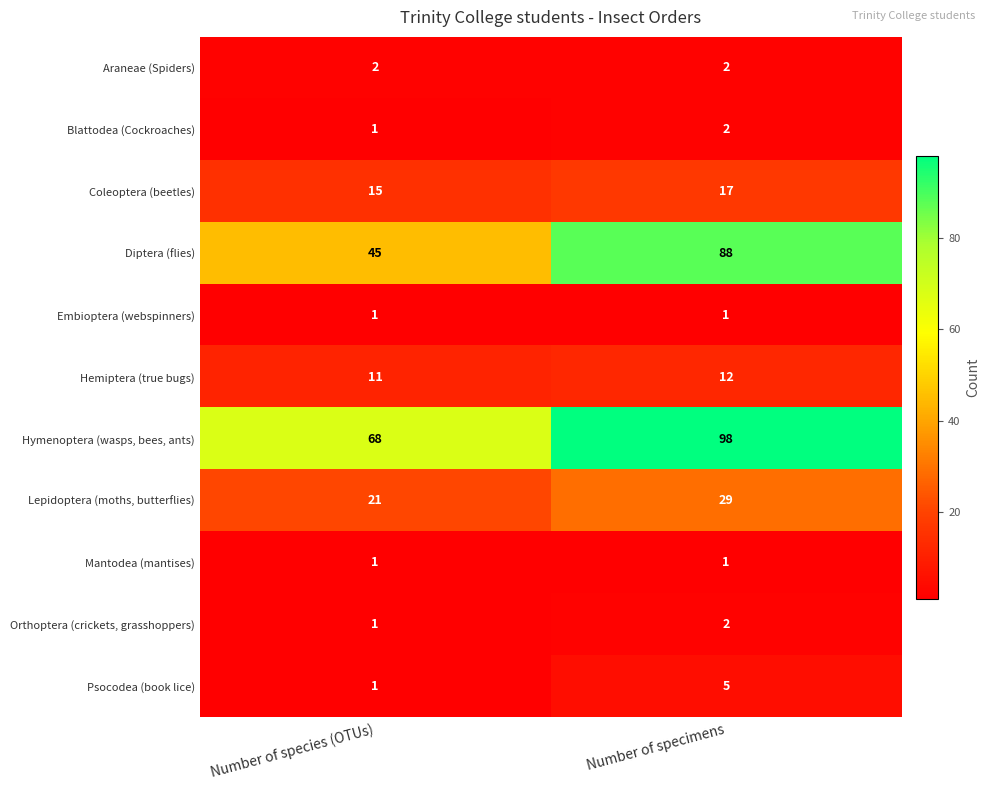

Which series has the largest total across all categories?

Hymenoptera (wasps, bees, ants)